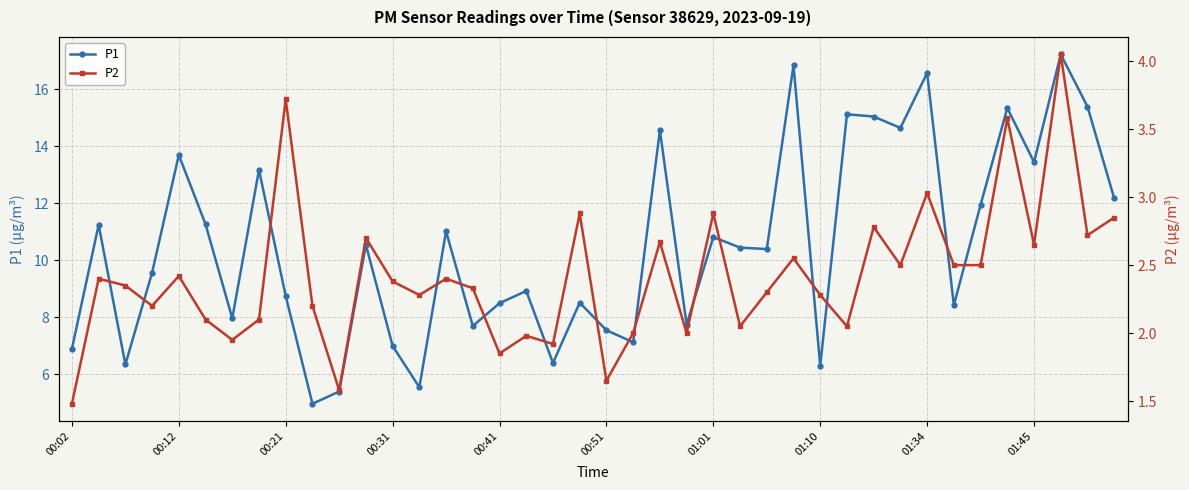

Which series changed the most between 21 and 27?

P1